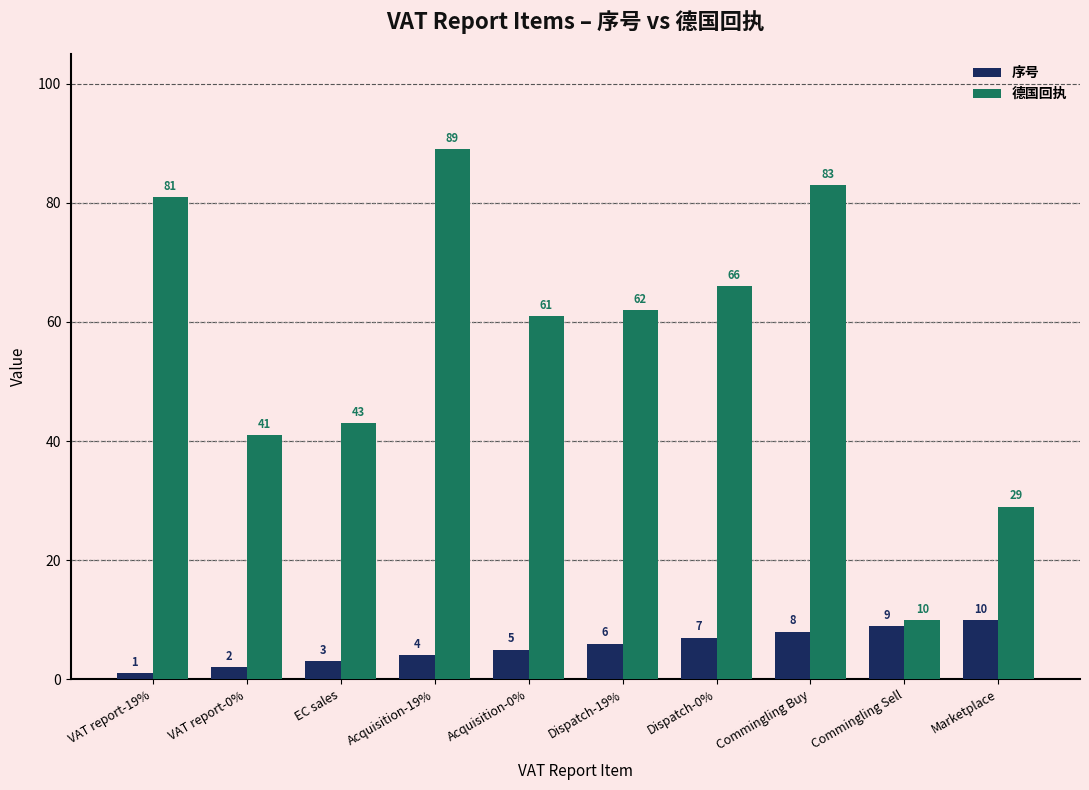

What is the maximum value shown in the chart?

89